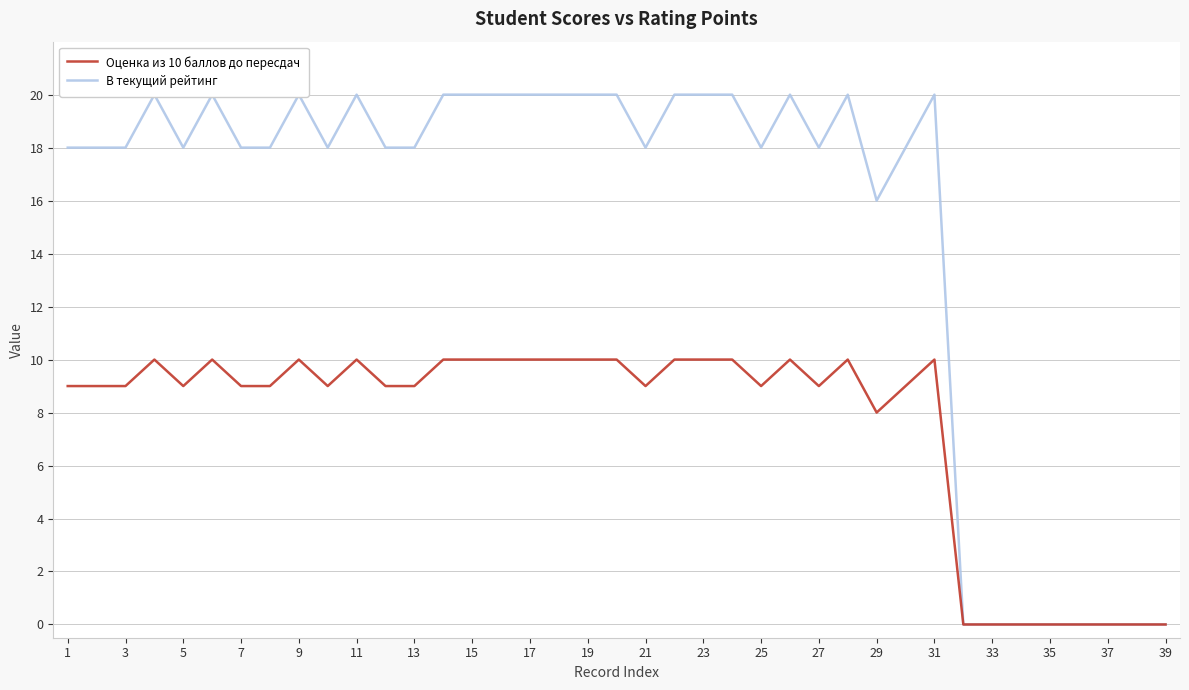

True or false: В текущий рейтинг has more than 2 interior local peaks.

True